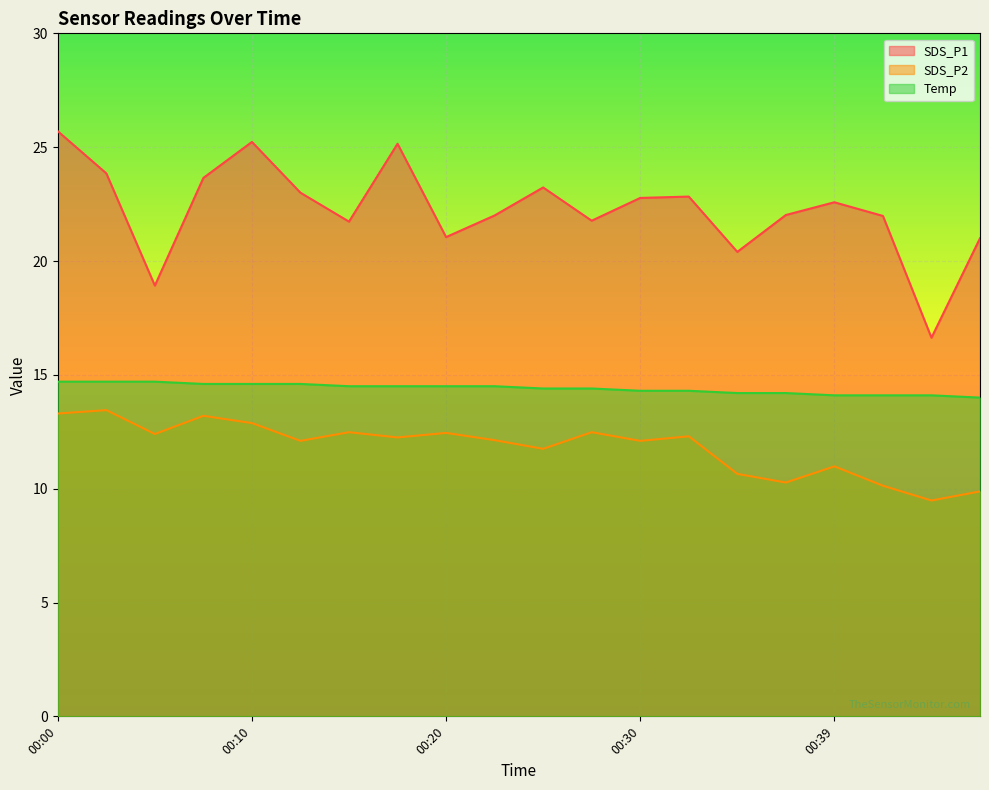

How many values in the SDS_P1 series are below 22?

8